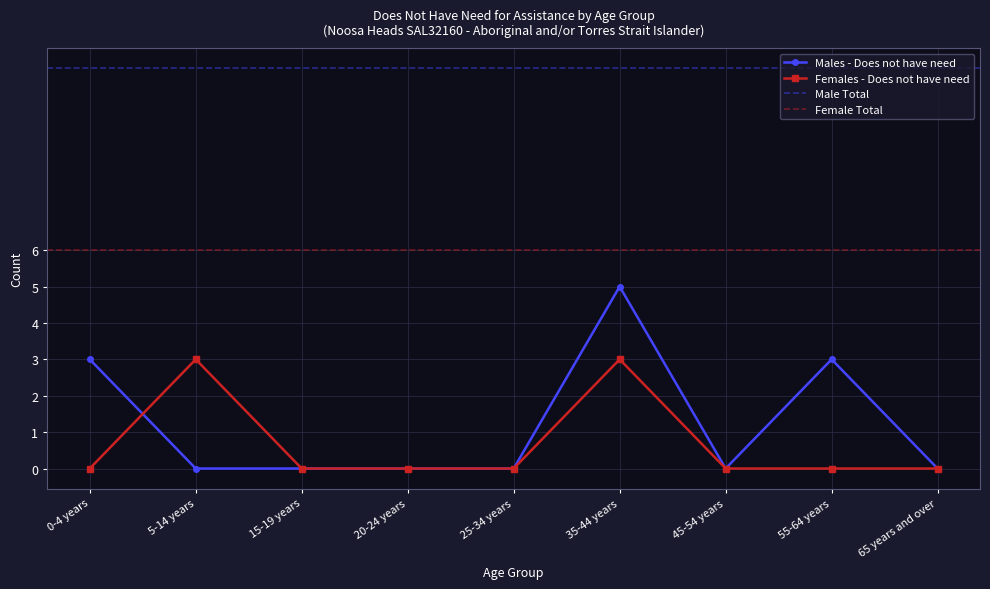

True or false: Males - Does not have need has more than 0 interior local peaks.

True